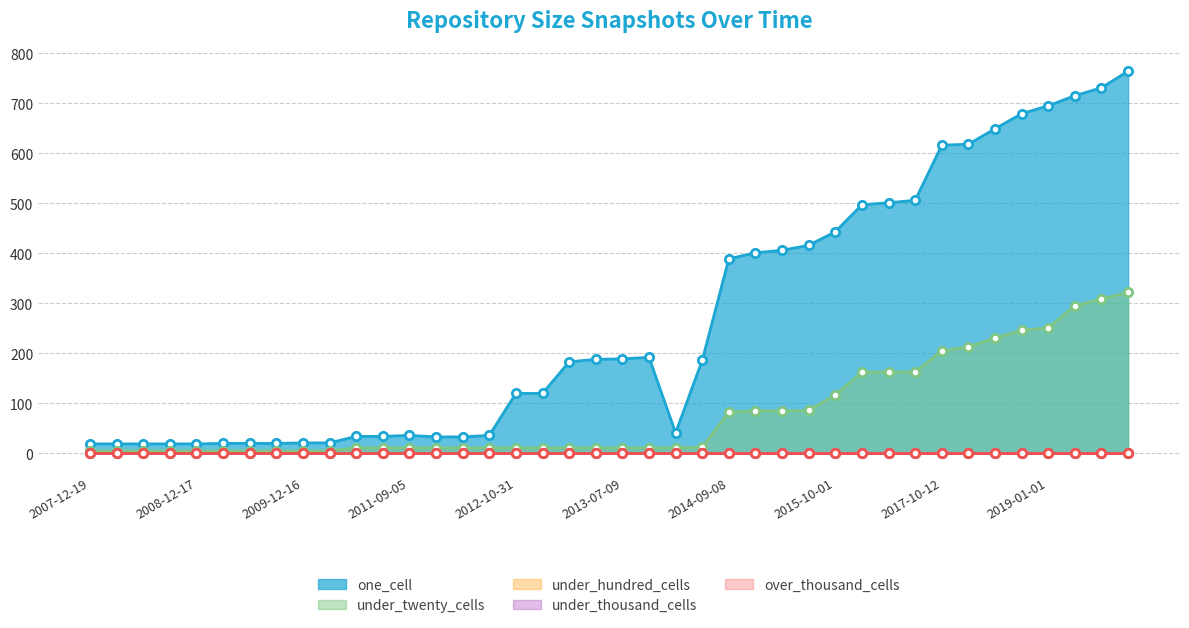

True or false: under_thousand_cells has more than 1 interior local peaks.

False